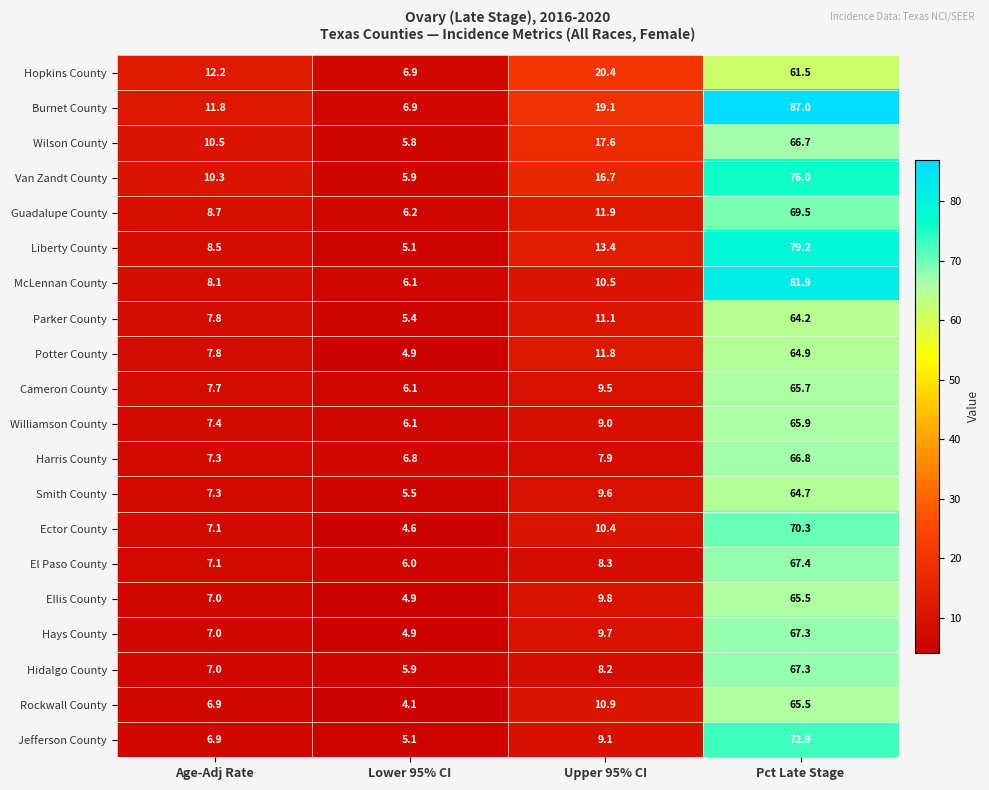

What is the lowest value of the Jefferson County series?

5.1